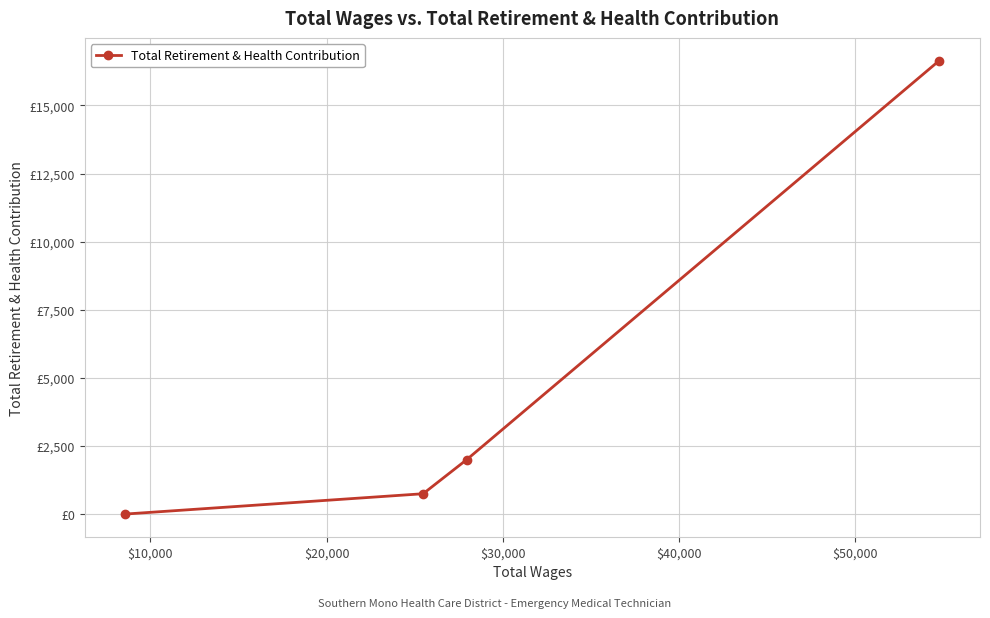

Is this an area chart (filled region under the line)?

No